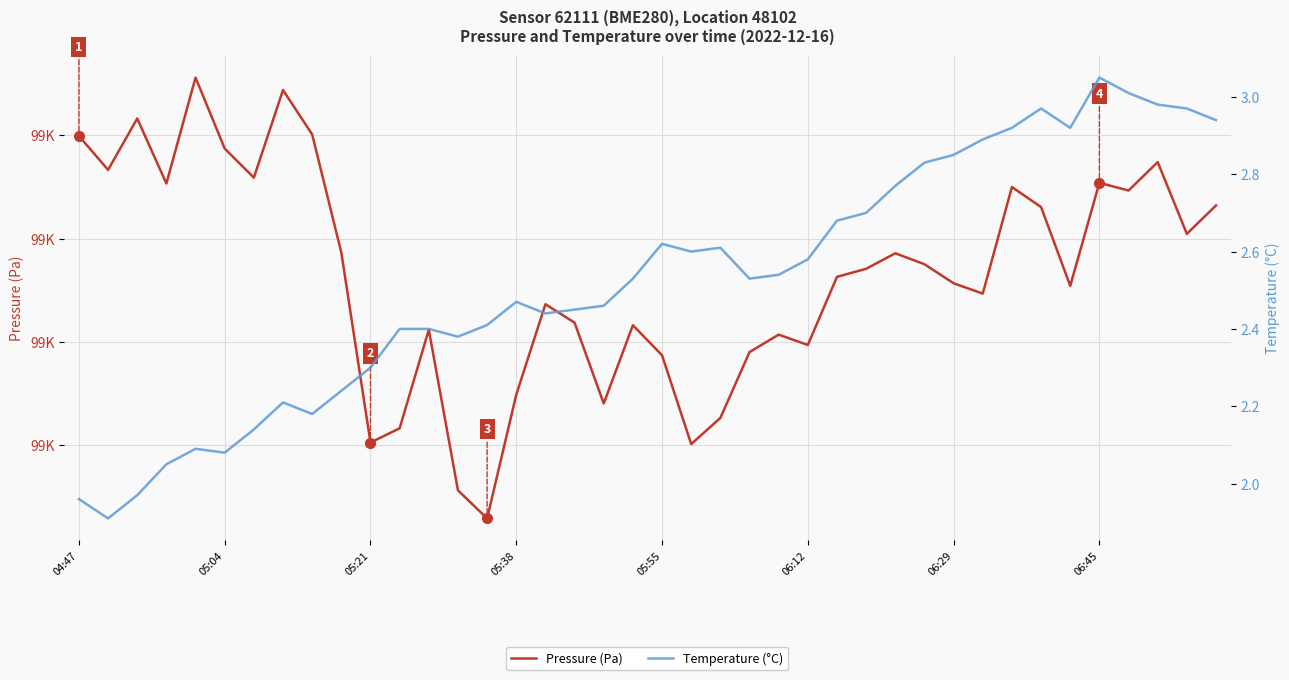

List the labels in order of Pressure (Pa) value, smallest first.

14, 13, 21, 10, 11, 22, 18, 15, 20, 23, 25, 24, 12, 19, 17, 16, 31, 34, 30, 26, 27, 29, 28, 9, 38, 33, 39, 36, 32, 05:38, 35, 06:29, 05:04, 37, 06:12, 04:47, 8, 05:21, 06:45, 05:55